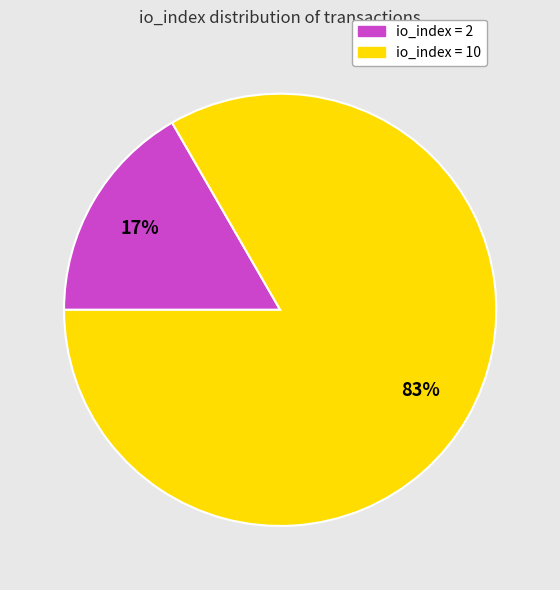

To the nearest percent, what percentage of the pie is io_index = 10?

83%